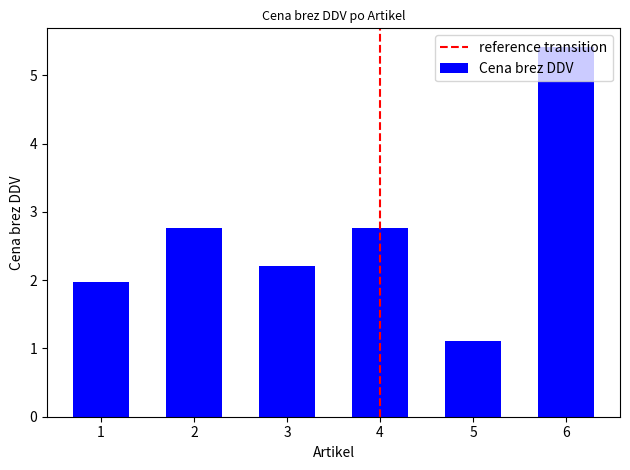

Reading right to left, list all the values displayed in this chart.

5.4	1.1	2.8	2.2	2.8	2.0